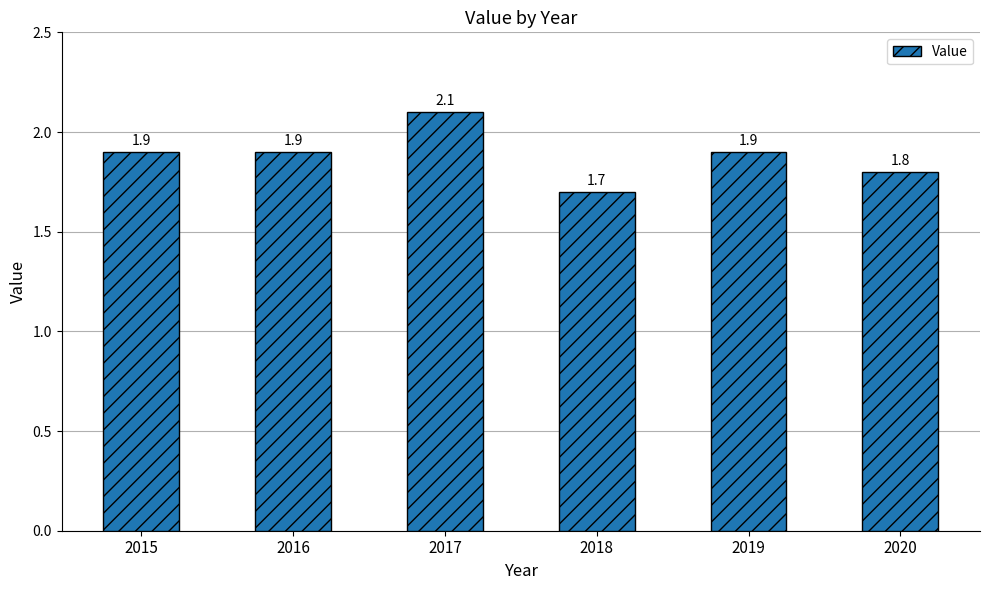

What is the maximum value shown in the chart?

2.1